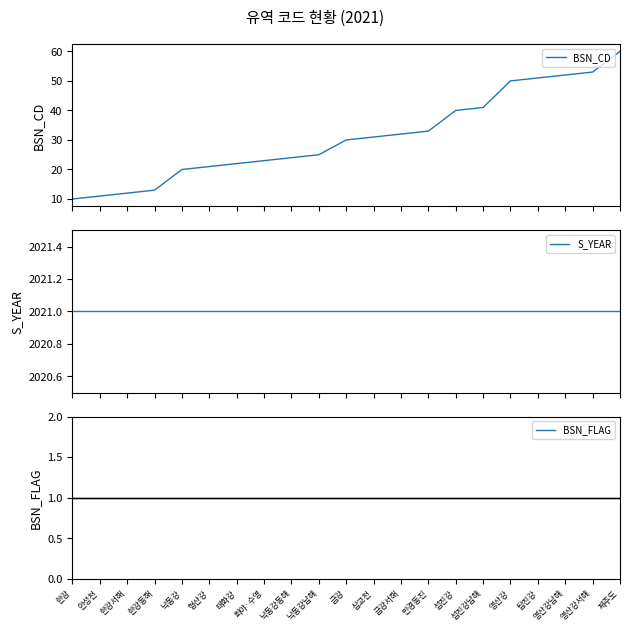

Which category has the lowest value across all series?

한강